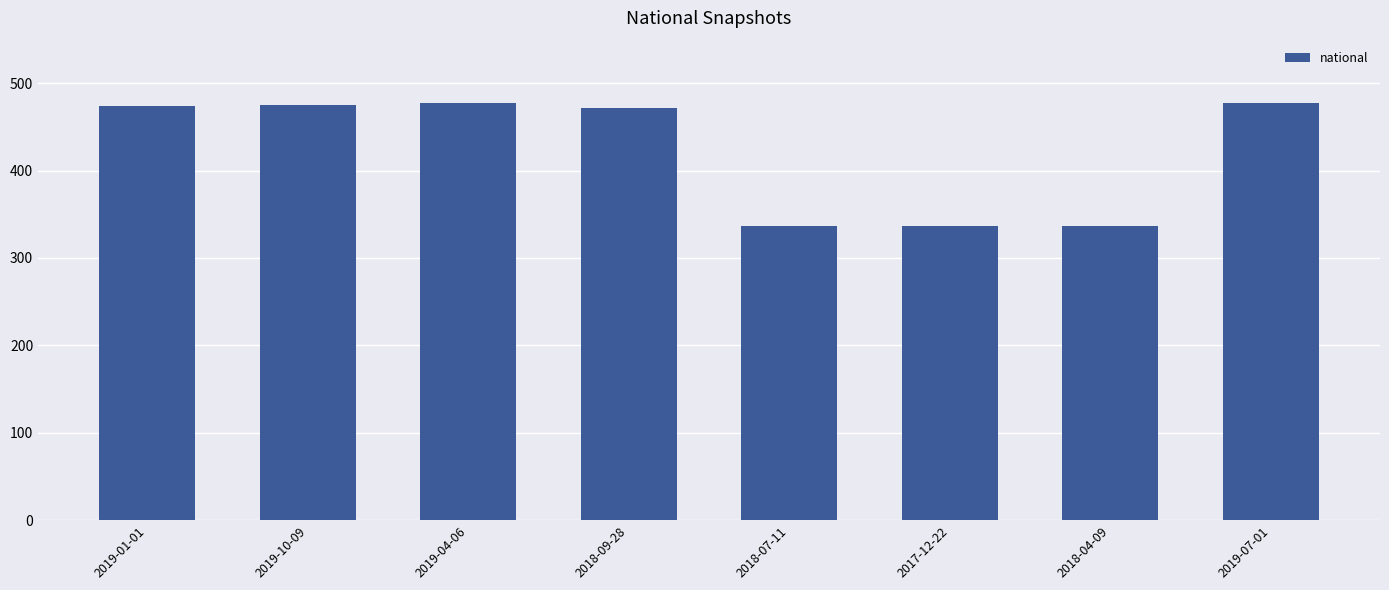

What is the value of the 6th bar from the left?

337